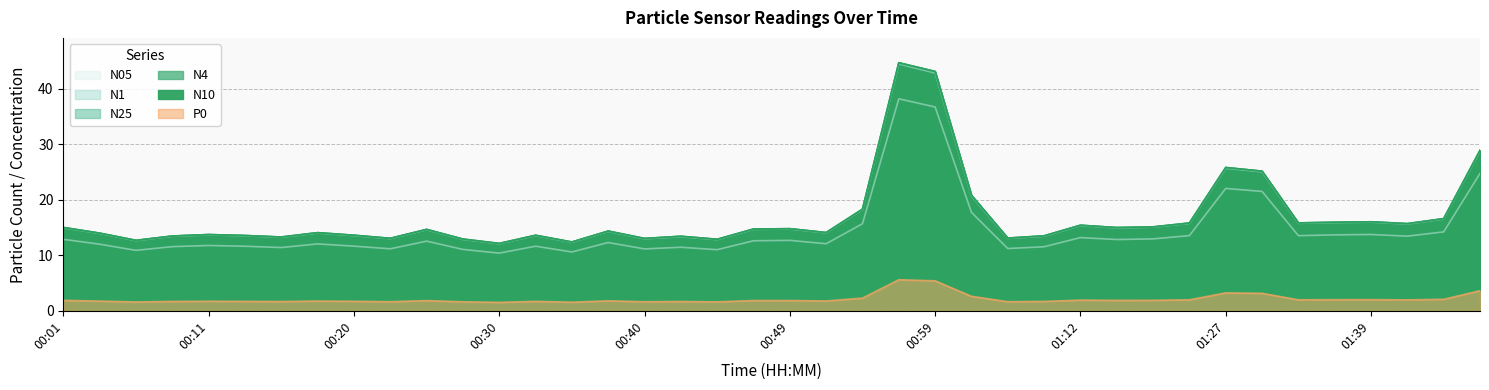

True or false: N05 and P0 cross at least once.

False